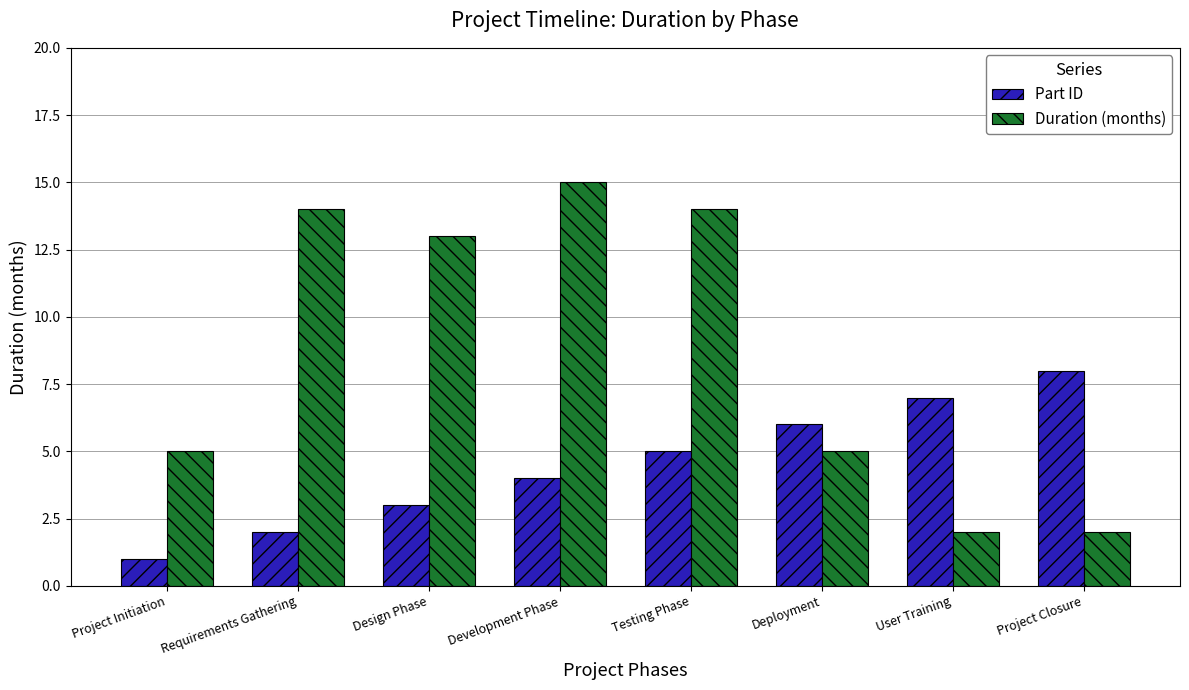

What is the spread (max minus min) of values at Requirements Gathering?

12